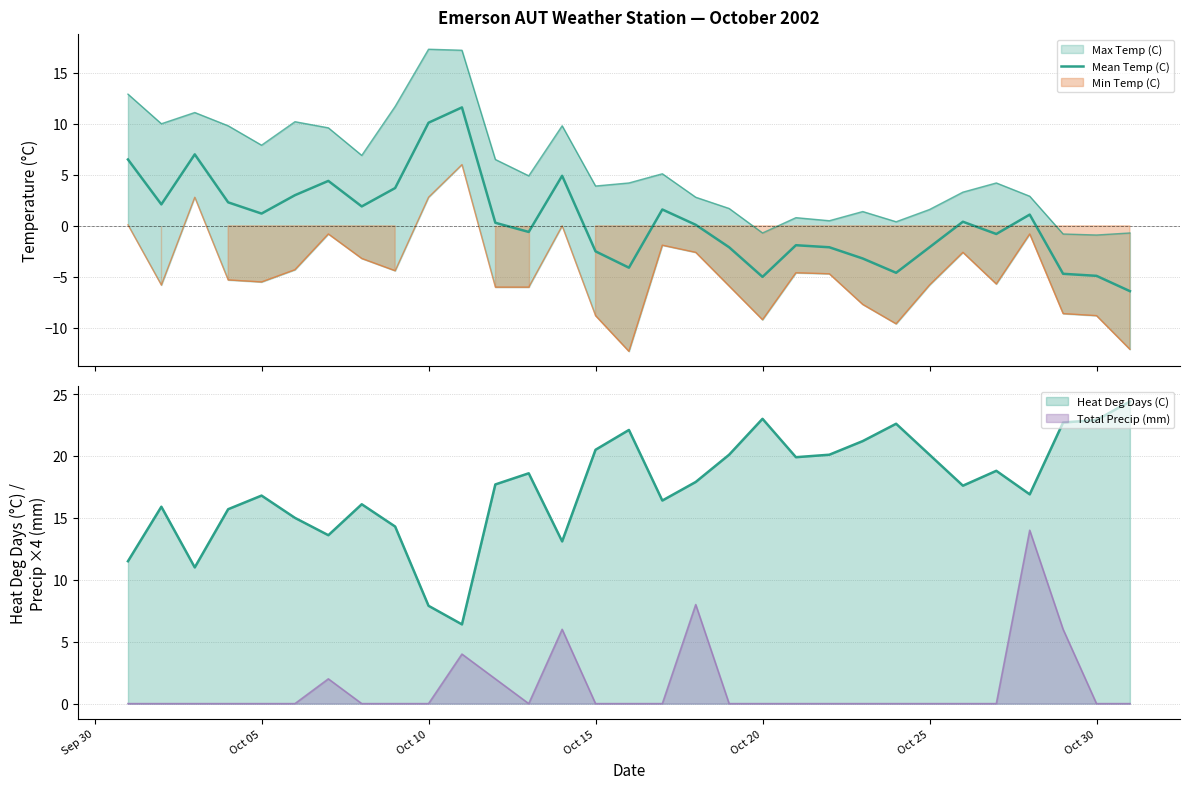

How many points are higher than both their immediate neighbors (excluding endpoints)?

8